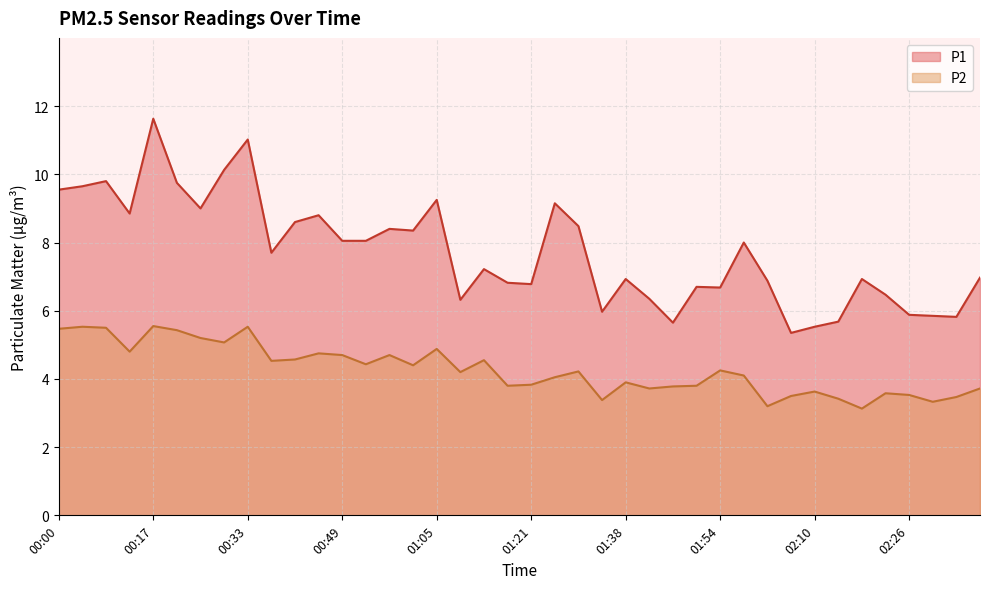

In P1, how many points are lower than both neighbors (excluding endpoints)?

11